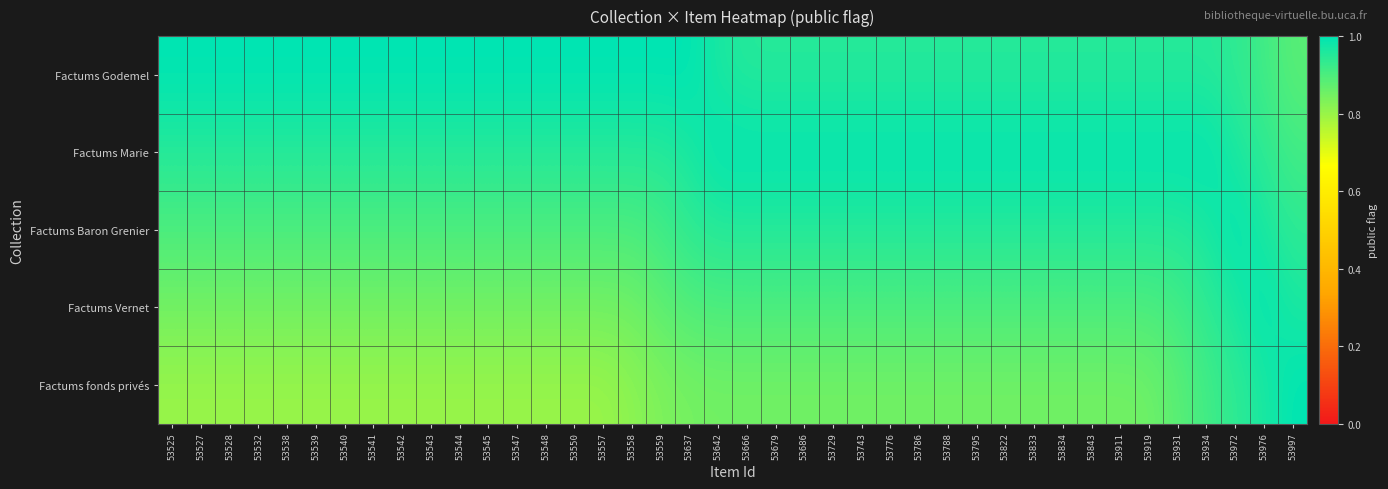

Reading left to right, extract all data points from this chart.

Factums Godemel: 53525=1.0	53527=1.0	53528=1.0	53532=1.0	53538=1.0	53539=1.0	53540=1.0	53541=1.0	53542=1.0	53543=1.0	53544=1.0	53545=1.0	53547=1.0	53548=1.0	53550=1.0	53557=1.0	53558=1.0	53559=1.0	53637=1.0	53642=1.0	53666=0.9	53679=0.9	53686=0.9	53729=0.9	53743=0.9	53776=0.9	53786=0.9	53788=0.9	53795=0.9	53822=0.9	53833=0.9	53834=0.9	53843=0.9	53911=0.9	53919=0.9	53931=0.9	53934=0.9	53972=0.9	53976=0.9	53997=0.9
Factums Marie: 53525=0.9	53527=0.9	53528=0.9	53532=0.9	53538=0.9	53539=0.9	53540=0.9	53541=0.9	53542=0.9	53543=0.9	53544=0.9	53545=0.9	53547=0.9	53548=0.9	53550=0.9	53557=0.9	53558=0.9	53559=0.9	53637=1.0	53642=1.0	53666=1.0	53679=1.0	53686=1.0	53729=1.0	53743=1.0	53776=1.0	53786=1.0	53788=1.0	53795=1.0	53822=1.0	53833=1.0	53834=1.0	53843=1.0	53911=1.0	53919=1.0	53931=1.0	53934=1.0	53972=1.0	53976=0.9	53997=0.9
Factums Baron Grenier: 53525=0.9	53527=0.9	53528=0.9	53532=0.9	53538=0.9	53539=0.9	53540=0.9	53541=0.9	53542=0.9	53543=0.9	53544=0.9	53545=0.9	53547=0.9	53548=0.9	53550=0.9	53557=0.9	53558=0.9	53559=0.9	53637=0.9	53642=0.9	53666=0.9	53679=0.9	53686=0.9	53729=0.9	53743=0.9	53776=0.9	53786=0.9	53788=0.9	53795=0.9	53822=0.9	53833=0.9	53834=0.9	53843=0.9	53911=0.9	53919=0.9	53931=0.9	53934=1.0	53972=1.0	53976=1.0	53997=0.9
Factums Vernet: 53525=0.8	53527=0.8	53528=0.8	53532=0.8	53538=0.8	53539=0.8	53540=0.8	53541=0.8	53542=0.8	53543=0.8	53544=0.8	53545=0.8	53547=0.8	53548=0.8	53550=0.8	53557=0.8	53558=0.9	53559=0.9	53637=0.9	53642=0.9	53666=0.9	53679=0.9	53686=0.9	53729=0.9	53743=0.9	53776=0.9	53786=0.9	53788=0.9	53795=0.9	53822=0.9	53833=0.9	53834=0.9	53843=0.9	53911=0.9	53919=0.9	53931=0.9	53934=0.9	53972=1.0	53976=1.0	53997=1.0
Factums fonds privés: 53525=0.8	53527=0.8	53528=0.8	53532=0.8	53538=0.8	53539=0.8	53540=0.8	53541=0.8	53542=0.8	53543=0.8	53544=0.8	53545=0.8	53547=0.8	53548=0.8	53550=0.8	53557=0.8	53558=0.8	53559=0.8	53637=0.8	53642=0.8	53666=0.8	53679=0.8	53686=0.8	53729=0.8	53743=0.8	53776=0.8	53786=0.8	53788=0.8	53795=0.8	53822=0.8	53833=0.8	53834=0.8	53843=0.8	53911=0.8	53919=0.9	53931=0.9	53934=0.9	53972=0.9	53976=1.0	53997=1.0